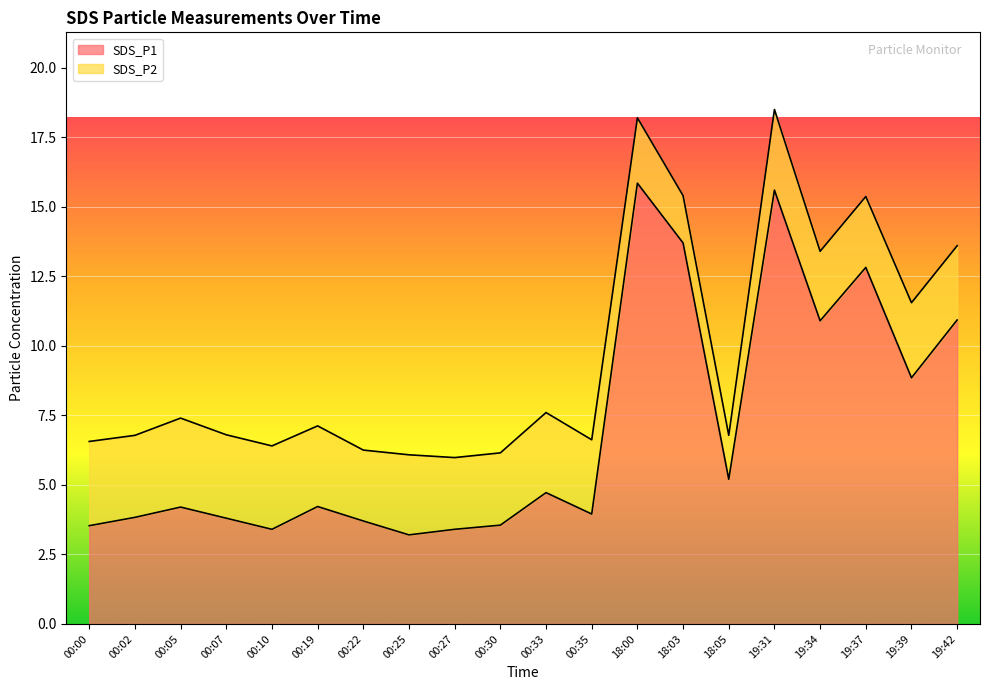

True or false: the data shows 5.9 at 00:00.

False